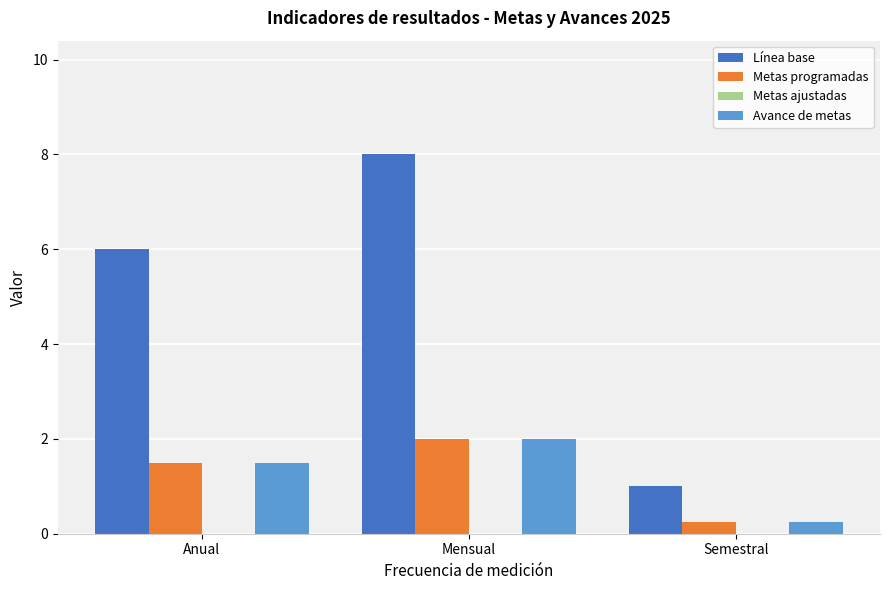

What is the difference between the maximum and second lowest values in the Avance de metas series?

0.5